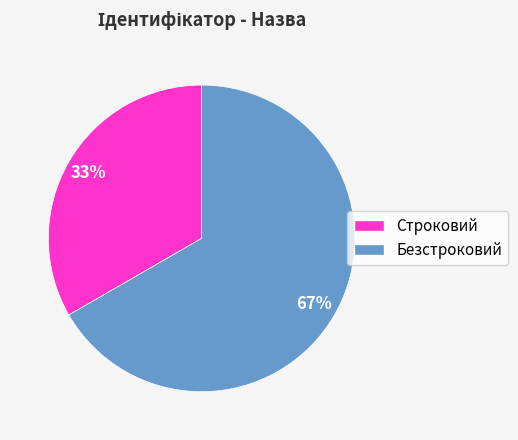

Do Строковий and Безстроковий together represent more than half of the pie?

Yes